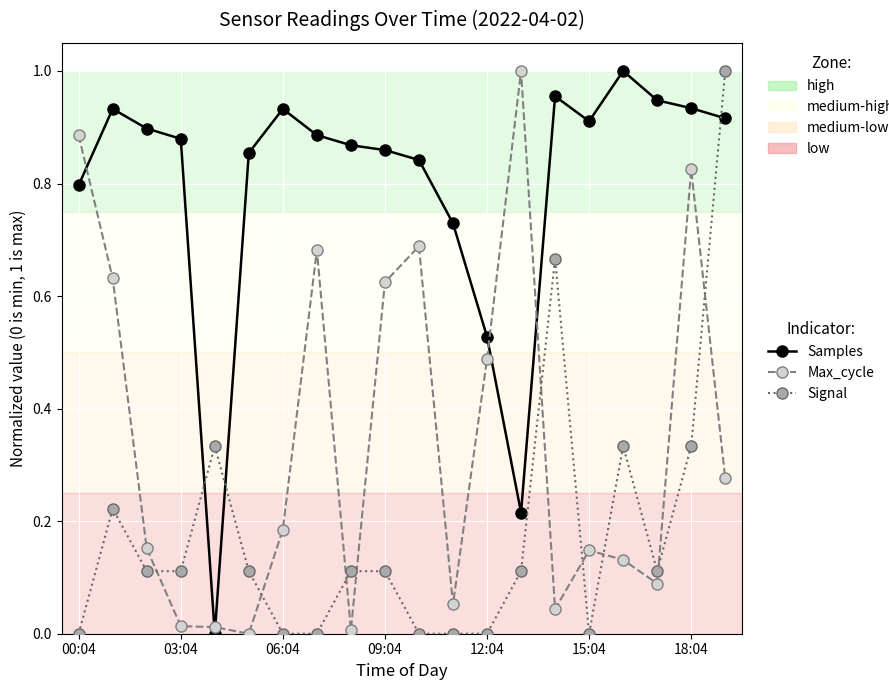

True or false: Samples and Signal cross at least once.

True